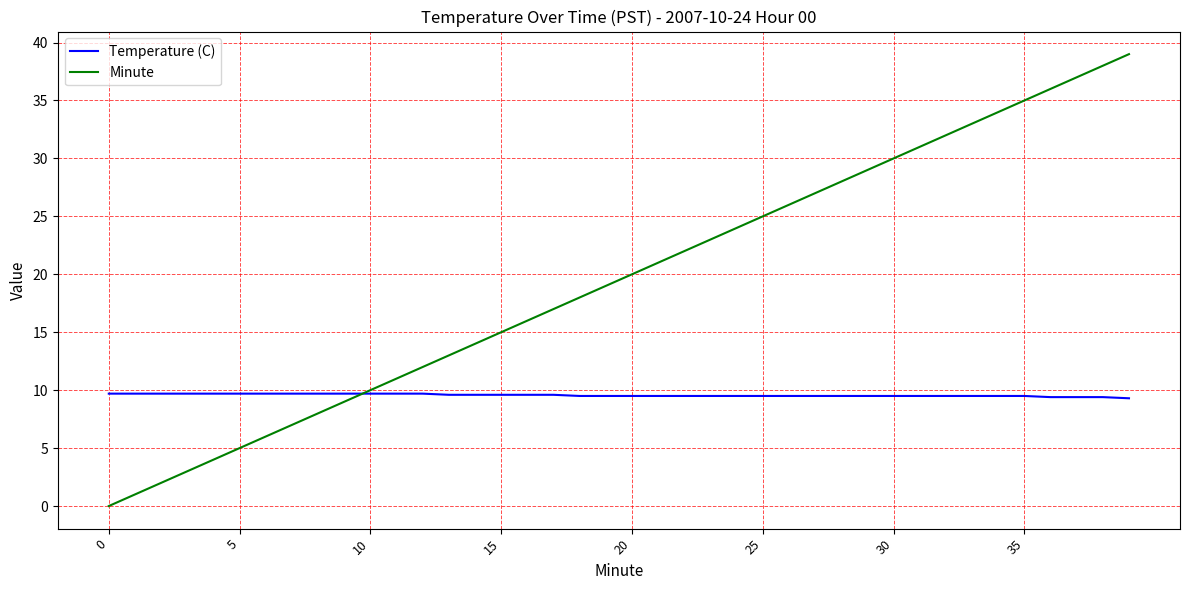

Which series has the largest total across all categories?

Minute